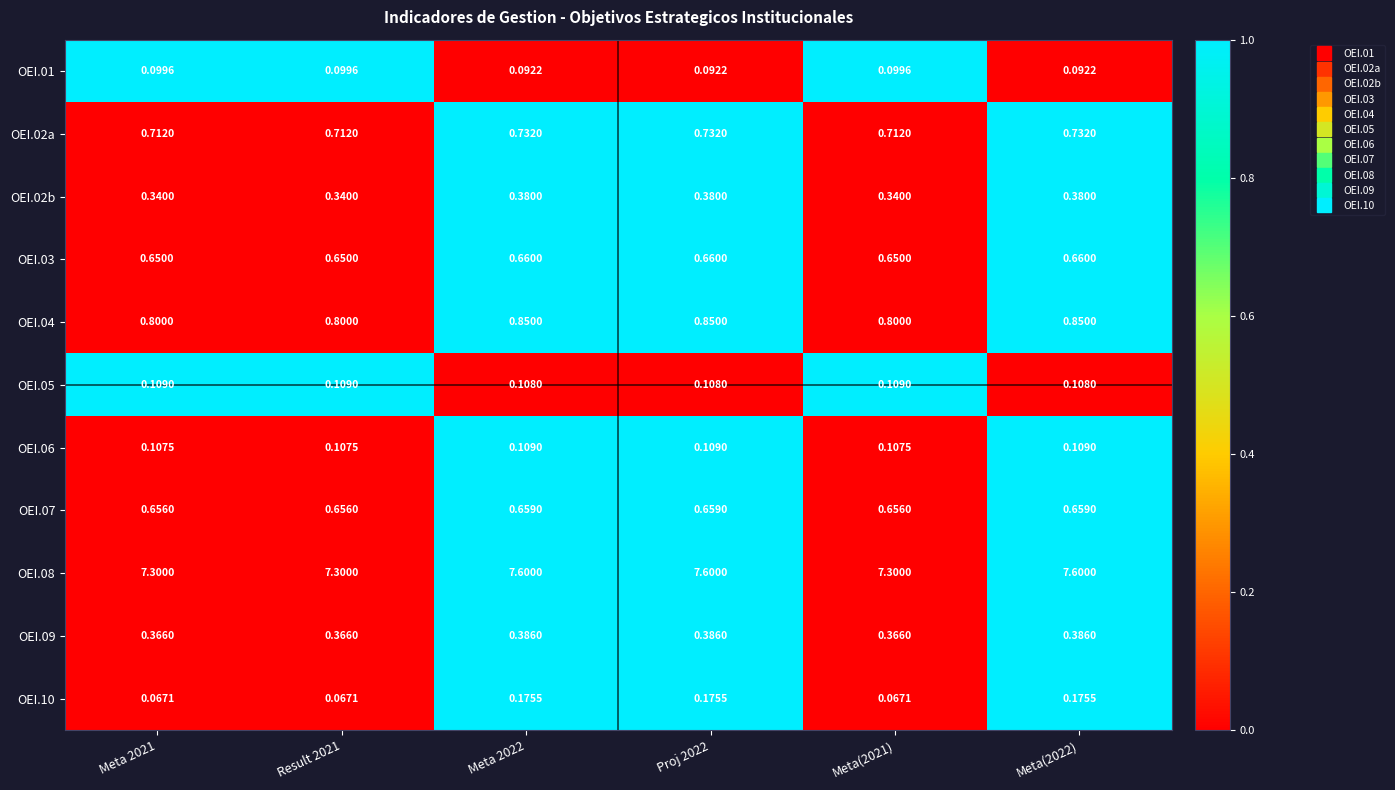

Is the value of OEI.10 at Meta(2022) greater than the value of OEI.01 at Meta(2022)?

Yes